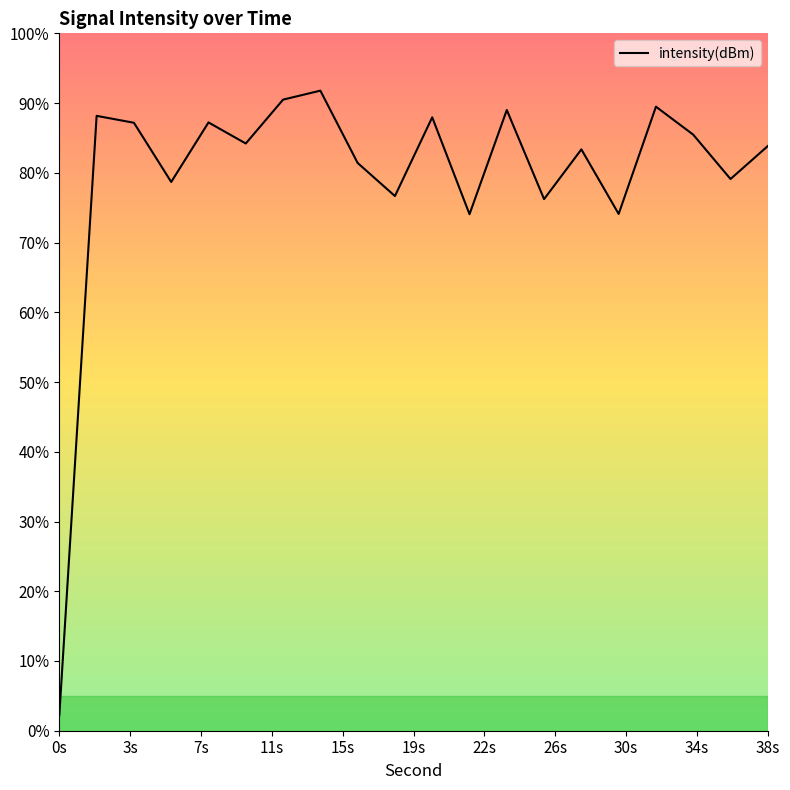

Does the chart have visible grid lines?

No